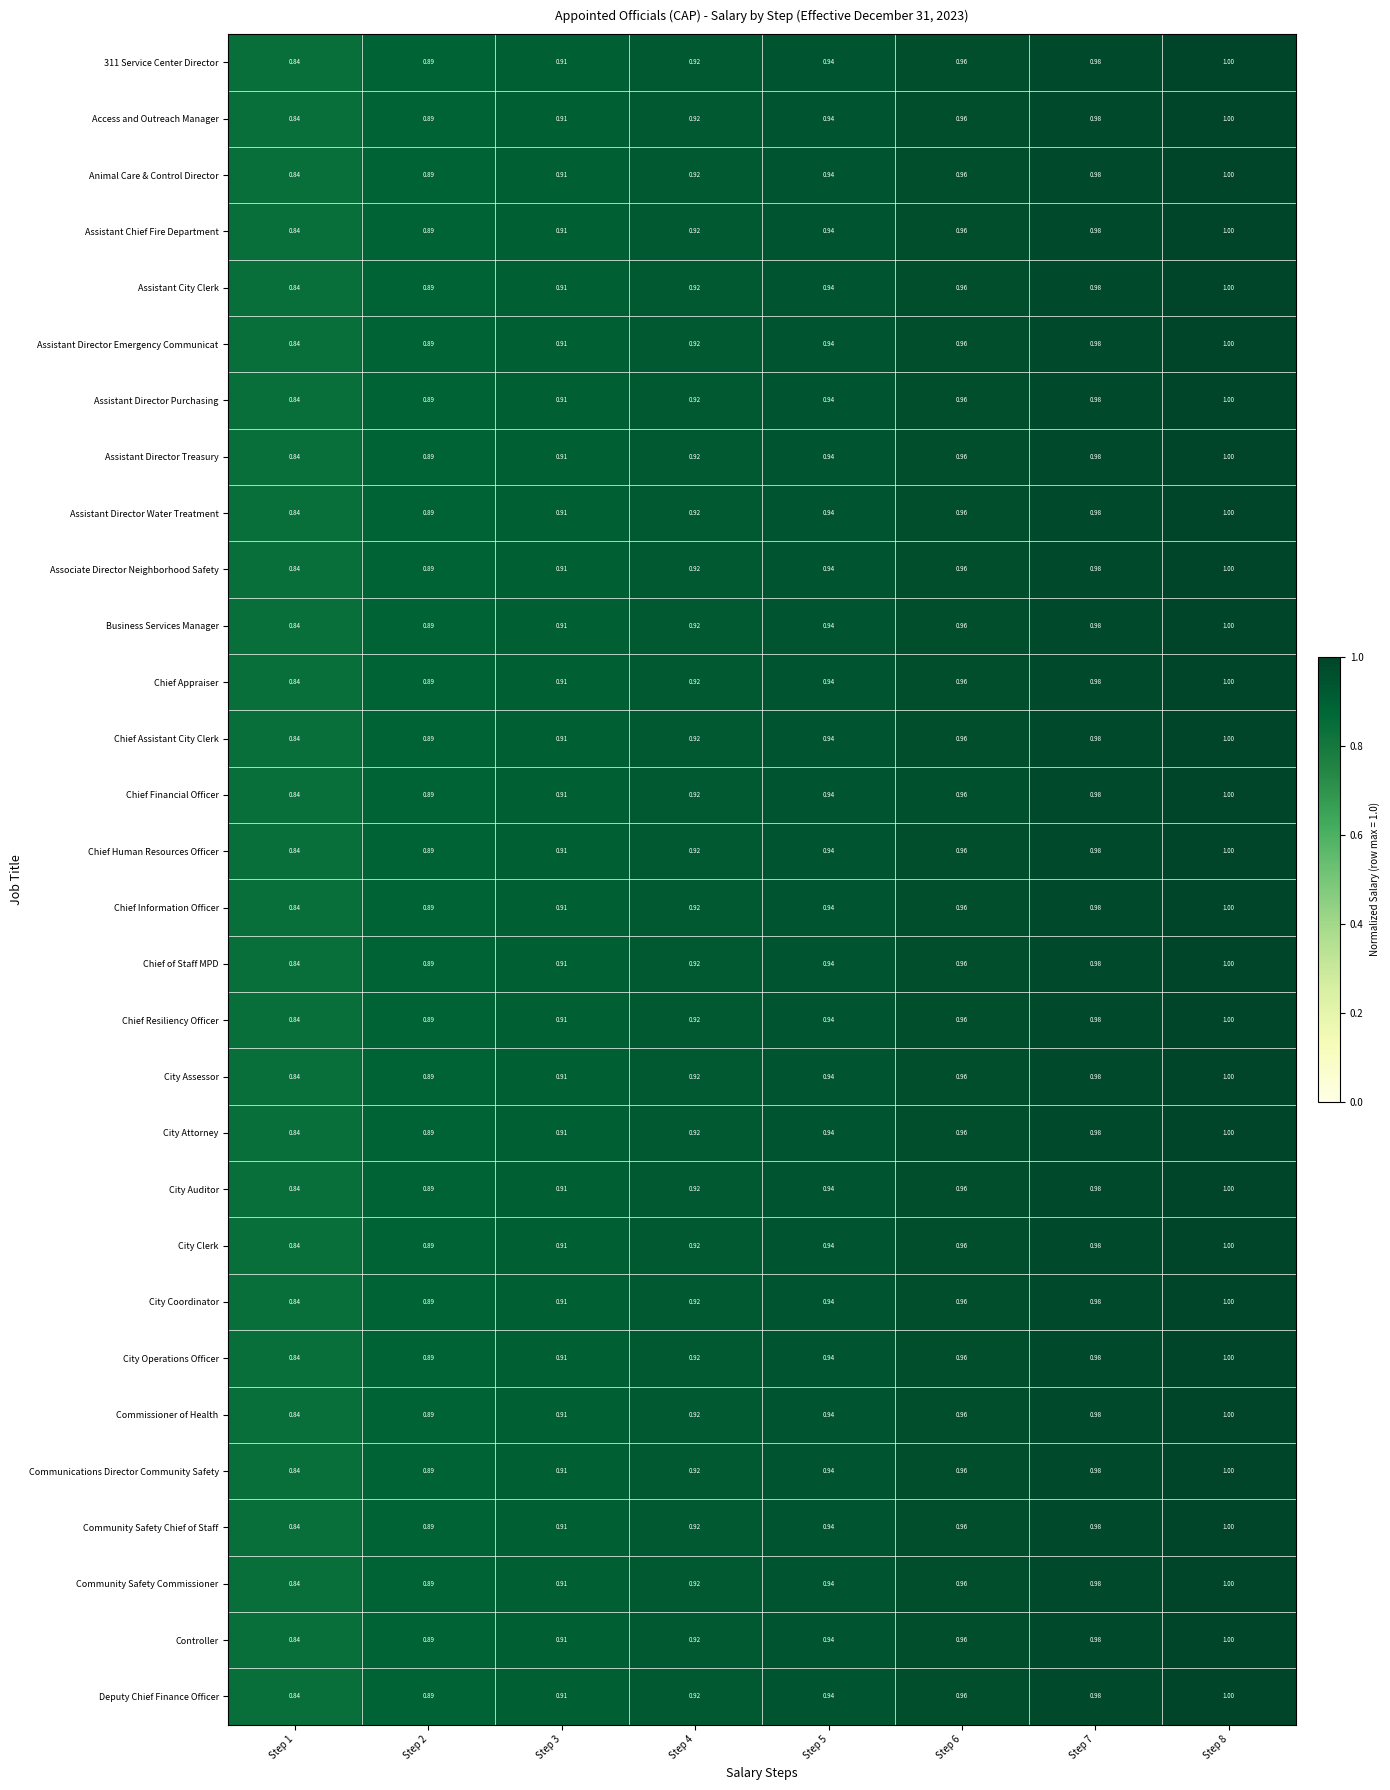

Is the value of Deputy Chief Finance Officer at Step 5 greater than the value of City Attorney at Step 3?

Yes